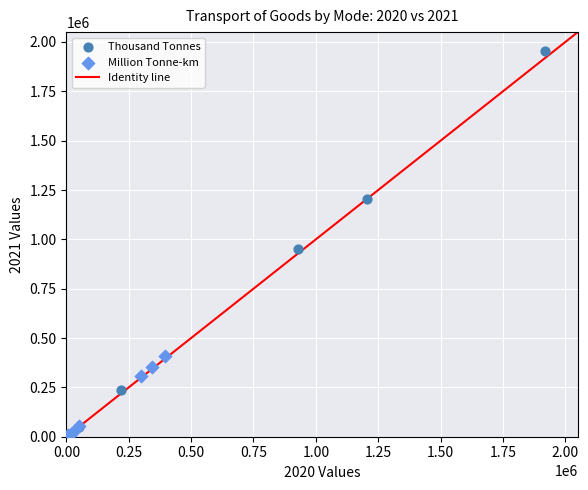

Which series contains the highest Y value?

Thousand Tonnes